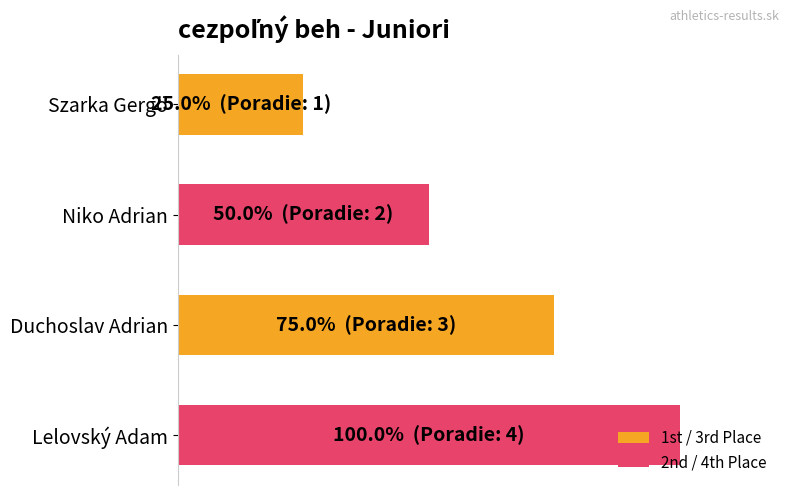

Rank the categories by value from lowest to highest.

Szarka Gergö, Niko Adrian, Duchoslav Adrian, Lelovský Adam